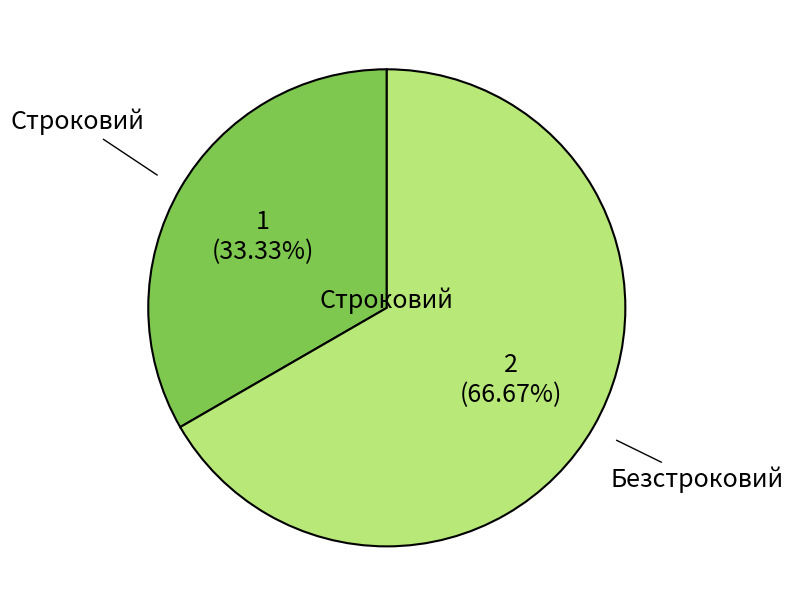

Is there a majority slice in this chart?

Yes